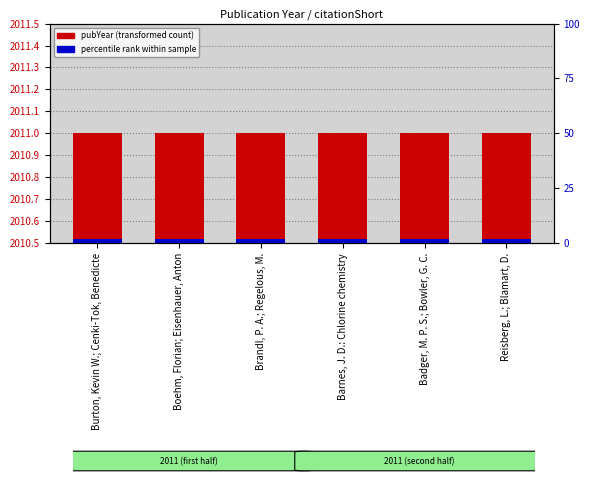

What is the total value across all series at Badger, M. P. S.; Bowler, G. C.?

0.5